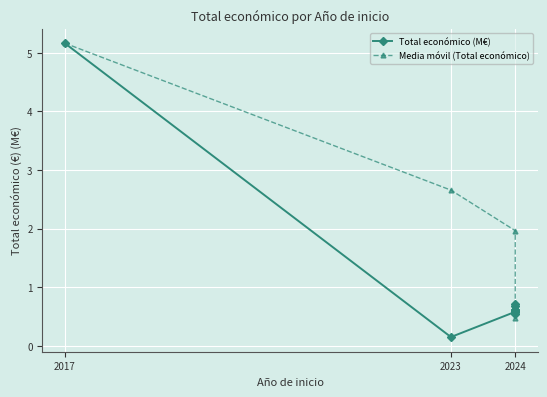

Reading left to right, list all the values displayed in this chart.

Total económico (M€): 5.2	0.1	0.6	0.7	0.6	0.6	0.7	0.6	0.6	0.6	0.6	0.6	0.6	0.6	0.6	0.6	0.6
Media móvil (Total económico): 5.2	2.7	2.0	0.5	0.6	0.6	0.6	0.6	0.6	0.6	0.6	0.6	0.6	0.6	0.6	0.6	0.6